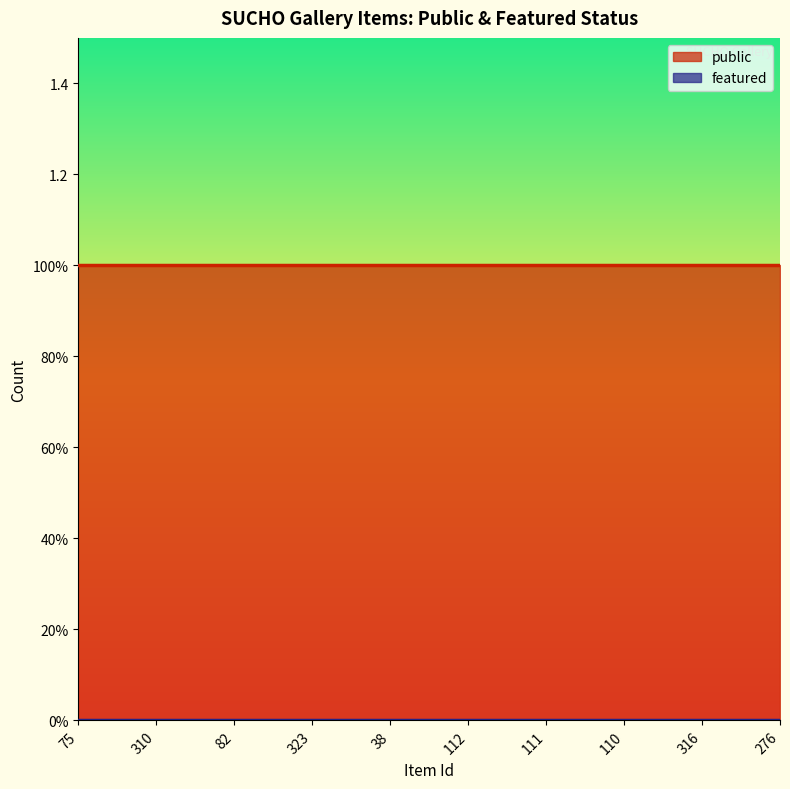

Rank the series at 82 from lowest to highest value.

featured, public